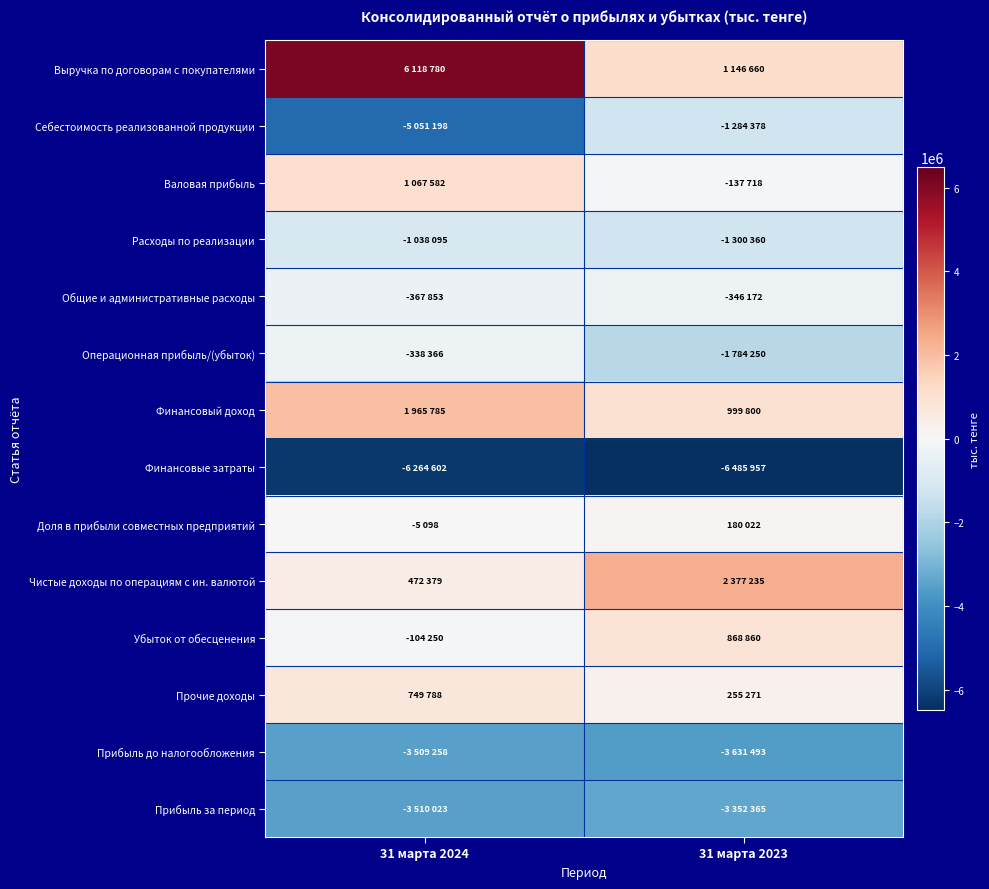

Reading right to left, list all the values displayed in this chart.

Выручка по договорам с покупателями: 31 марта 2023=1146660	31 марта 2024=6118780
Себестоимость реализованной продукции: 31 марта 2023=-1284378	31 марта 2024=-5051198
Валовая прибыль: 31 марта 2023=-137718	31 марта 2024=1067582
Расходы по реализации: 31 марта 2023=-1300360	31 марта 2024=-1038095
Общие и административные расходы: 31 марта 2023=-346172	31 марта 2024=-367853
Операционная прибыль/(убыток): 31 марта 2023=-1784250	31 марта 2024=-338366
Финансовый доход: 31 марта 2023=999800	31 марта 2024=1965785
Финансовые затраты: 31 марта 2023=-6485957	31 марта 2024=-6264602
Доля в прибыли совместных предприятий: 31 марта 2023=180022	31 марта 2024=-5098
Чистые доходы по операциям с ин. валютой: 31 марта 2023=2377235	31 марта 2024=472379
Убыток от обесценения: 31 марта 2023=868860	31 марта 2024=-104250
Прочие доходы: 31 марта 2023=255271	31 марта 2024=749788
Прибыль до налогообложения: 31 марта 2023=-3631493	31 марта 2024=-3509258
Прибыль за период: 31 марта 2023=-3352365	31 марта 2024=-3510023